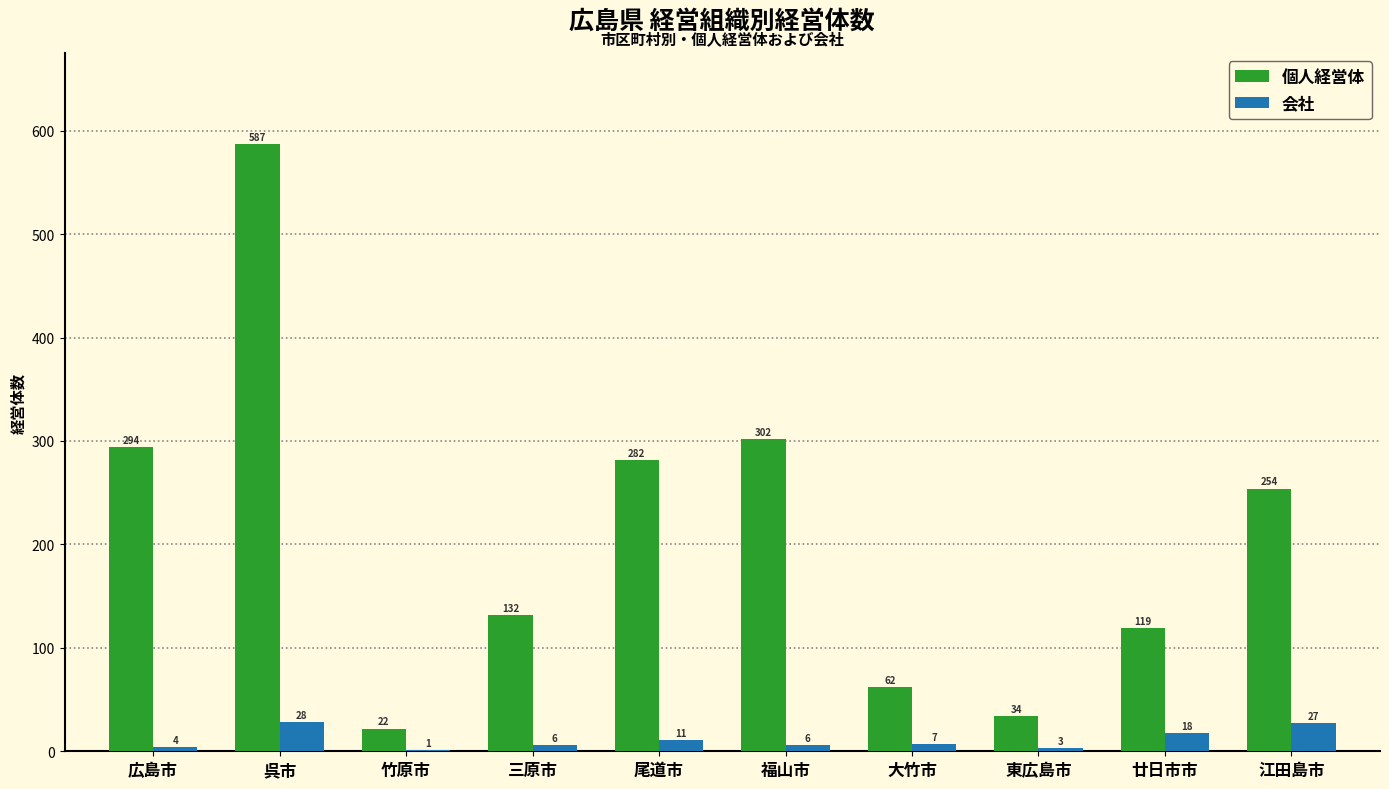

The 会社 series shows 27 at 江田島市. True or false?

True